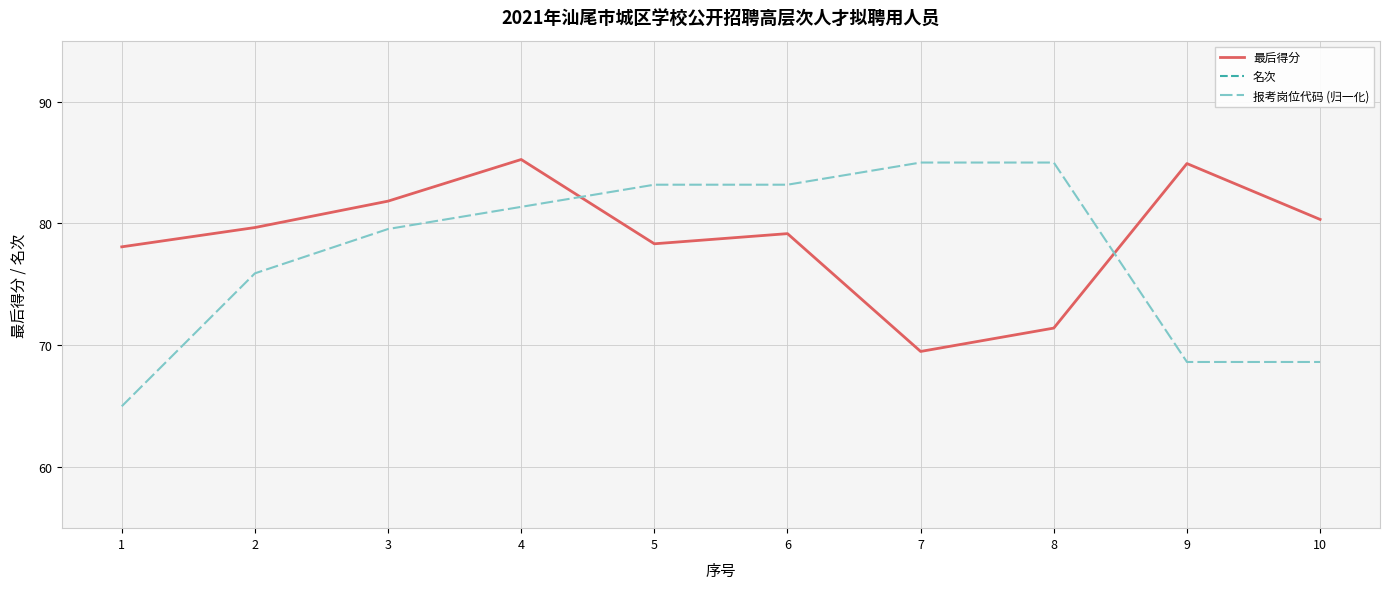

What is the difference between the maximum and minimum values in the 名次 series?

1.0